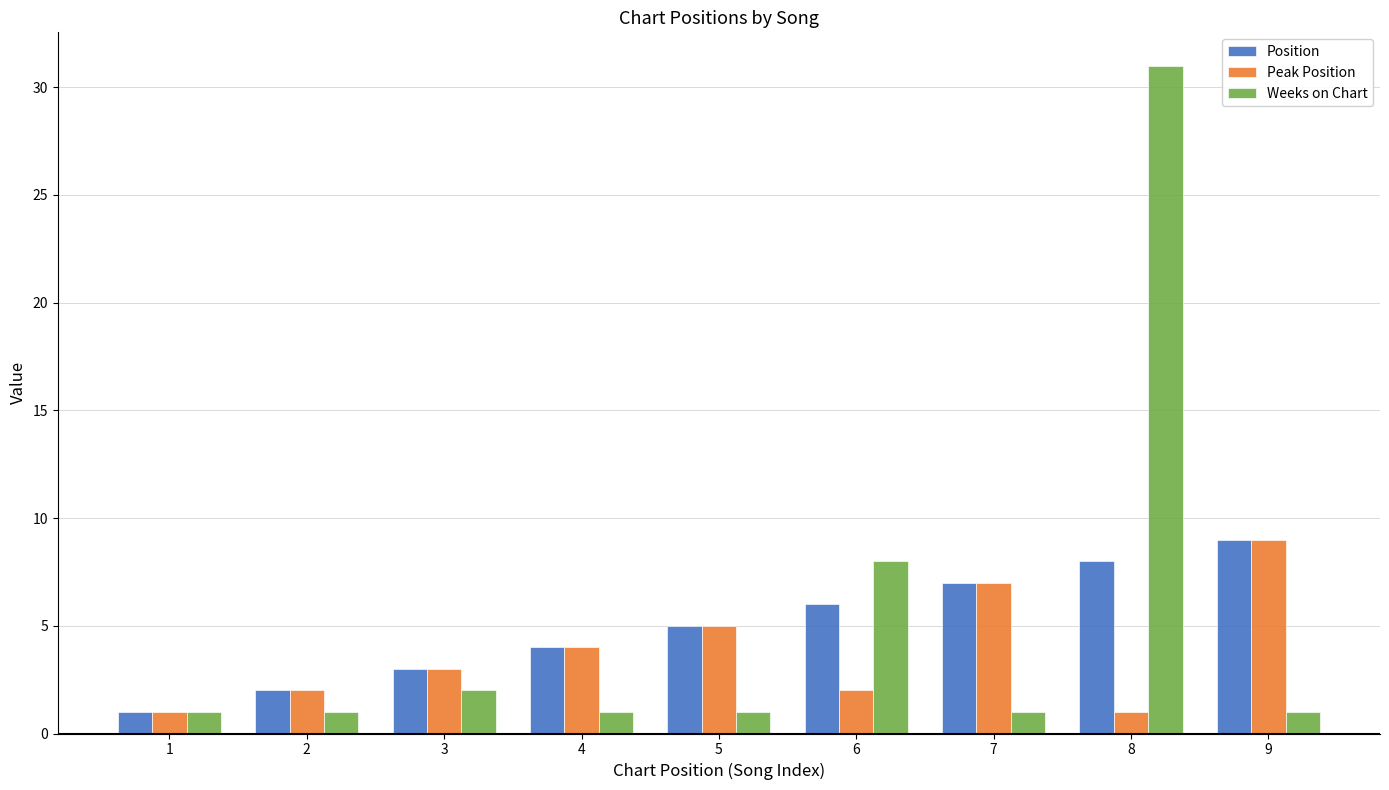

At which label is Weeks on Chart closest to 16?

6